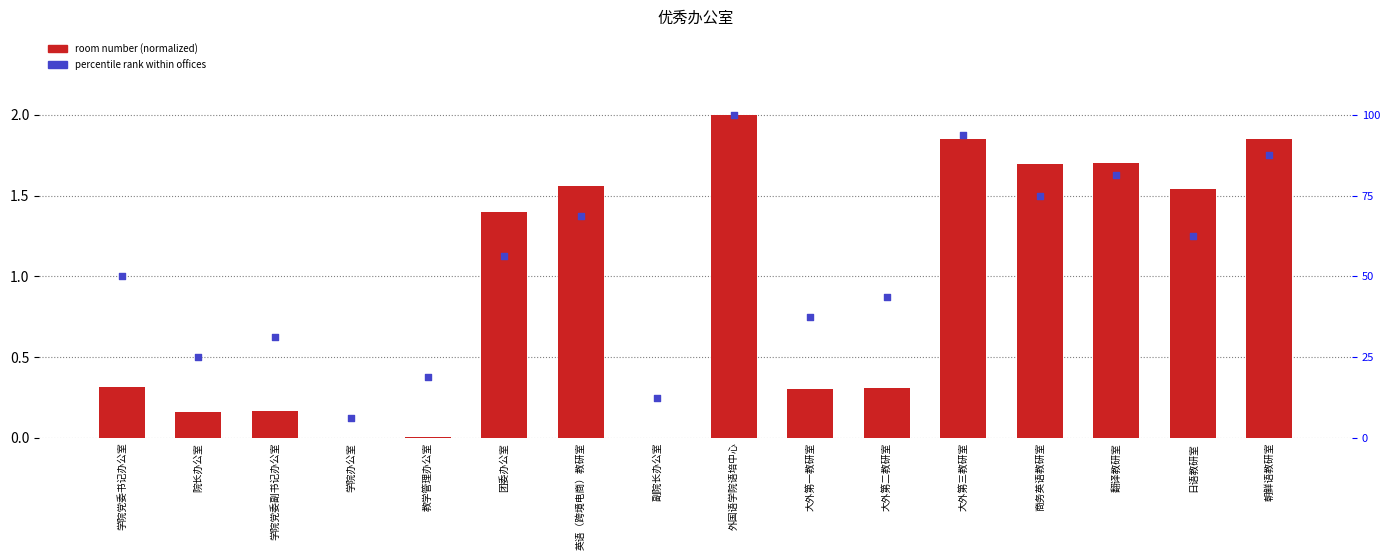

Which series reaches the minimum Y coordinate?

room number (normalized)